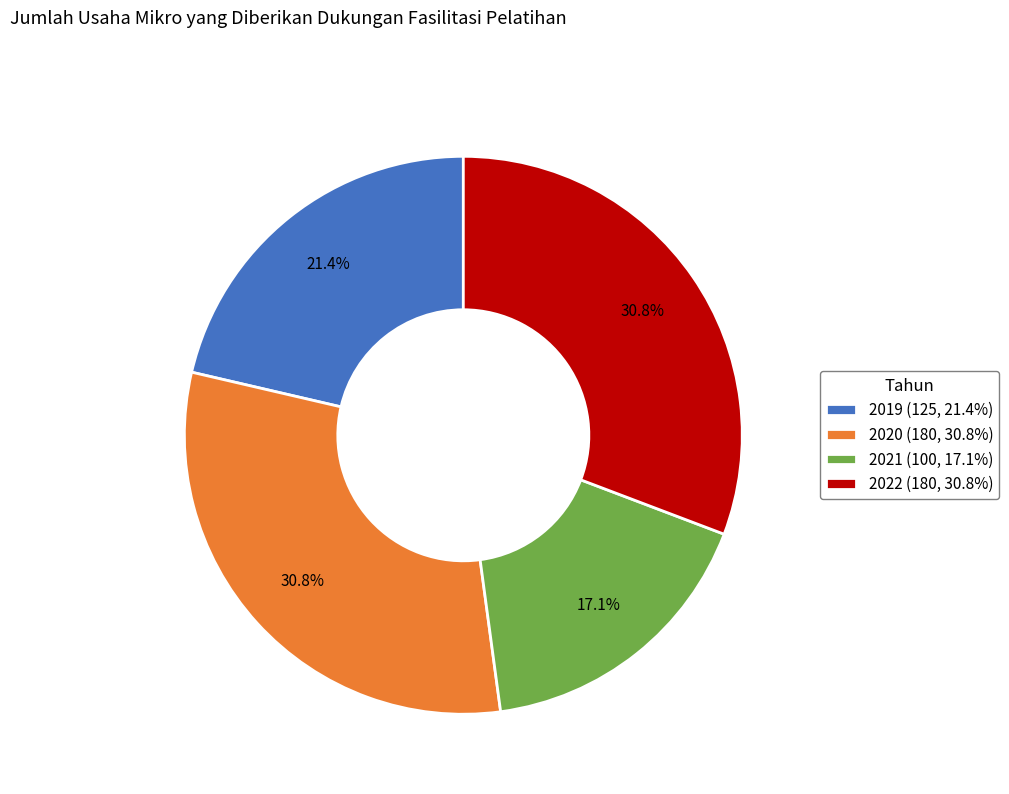

What is the total percentage of 2022 and 2020?

61.5%